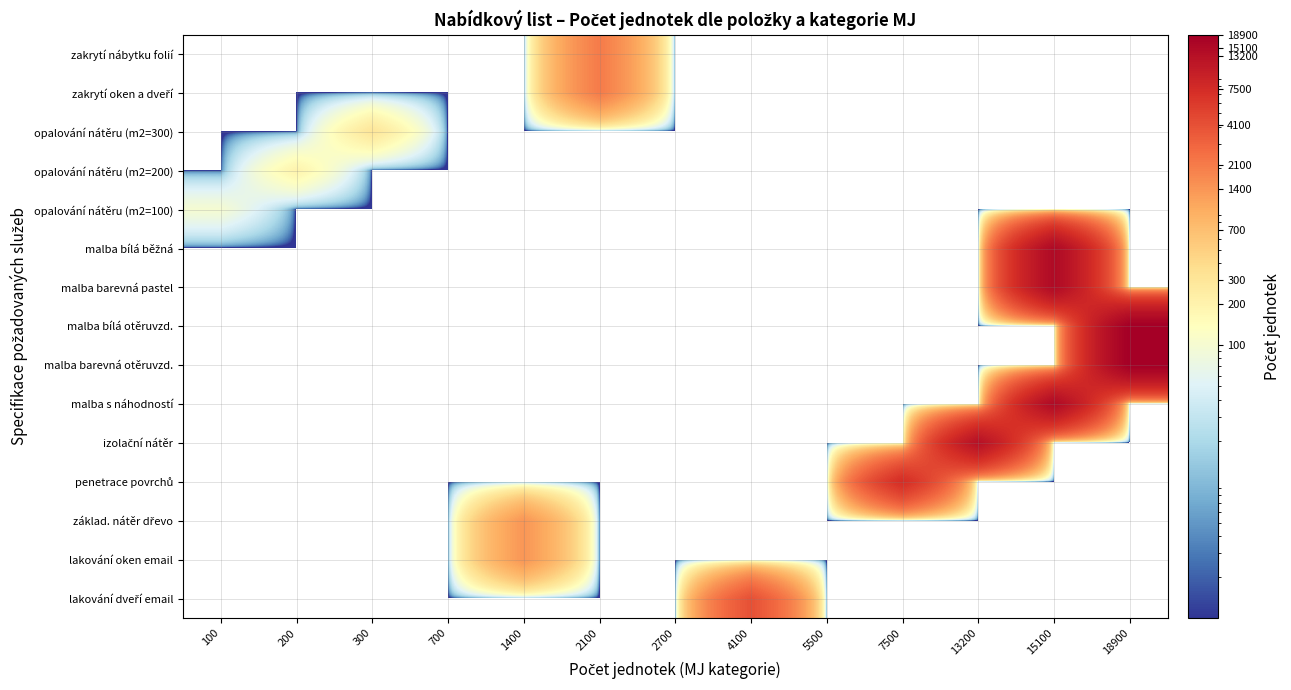

Rank the series by their maximum value, from lowest to highest.

opalování nátěru (m2=100), opalování nátěru (m2=200), opalování nátěru (m2=300), základ. nátěr dřevo, lakování oken email, zakrytí nábytku folií, zakrytí oken a dveří, lakování dveří email, penetrace povrchů, izolační nátěr, malba bílá běžná, malba barevná pastel, malba s náhodností, malba bílá otěruvzd., malba barevná otěruvzd.